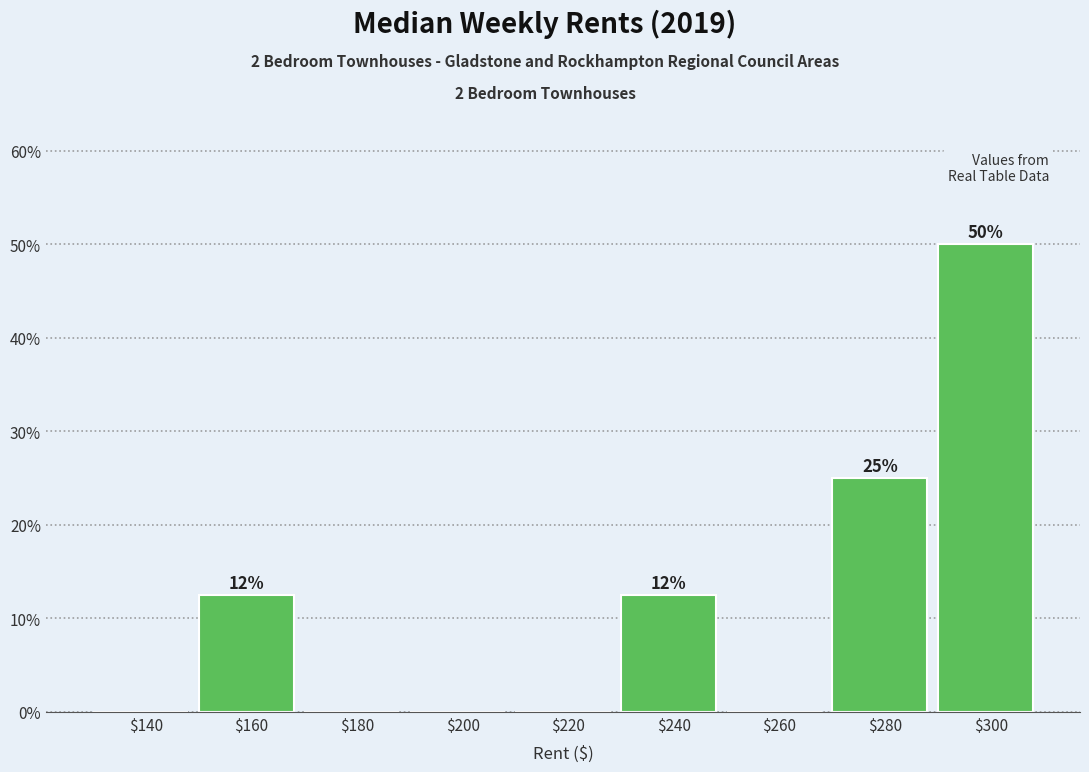

Which category has the highest value across all series?

$300